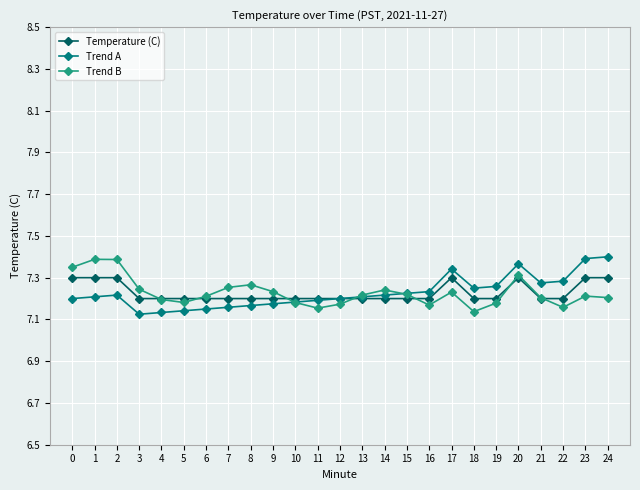

How many Temperature (C) values are between 7 and 8?

25